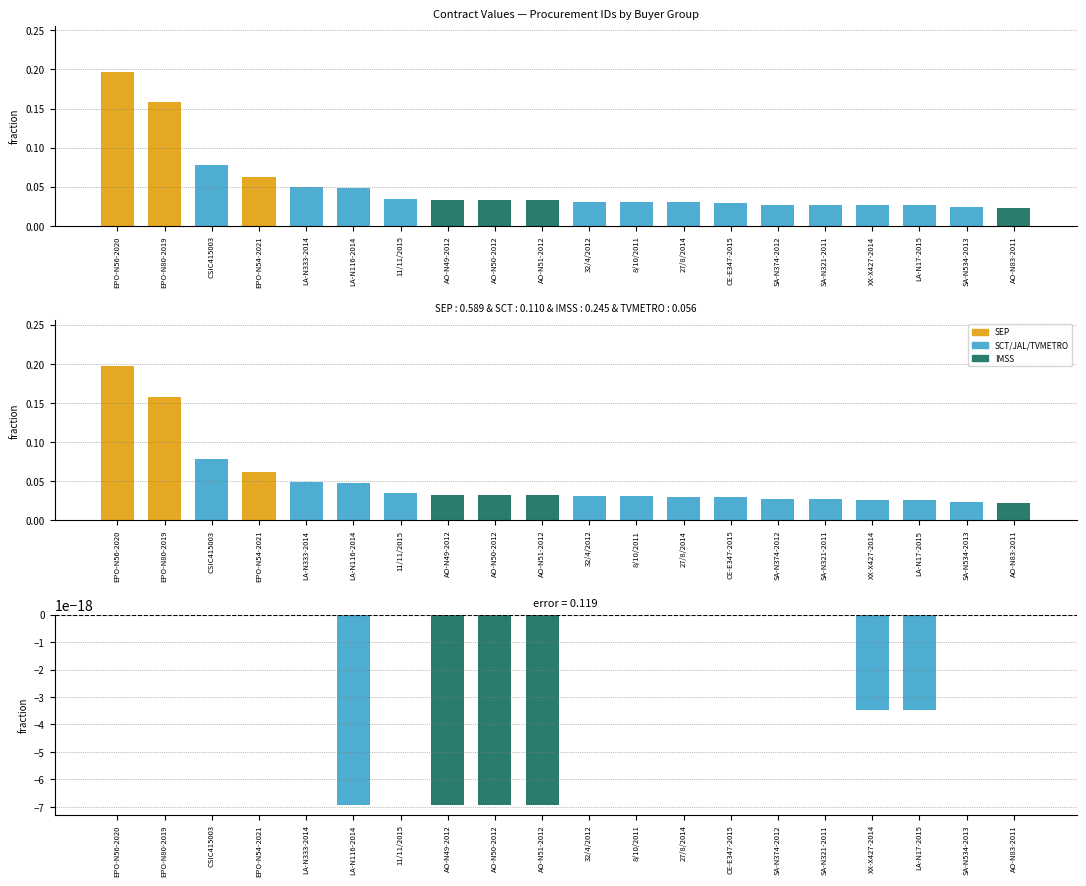

Between 11/11/2015 and AO-N50-2012, which is larger?

11/11/2015